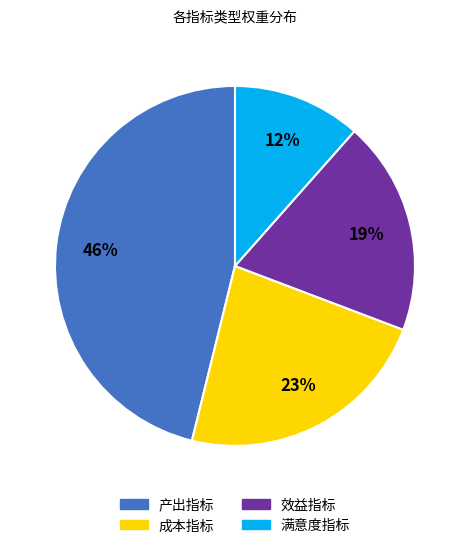

To the nearest percent, what is the combined percentage of 产出指标 and 满意度指标?

58%